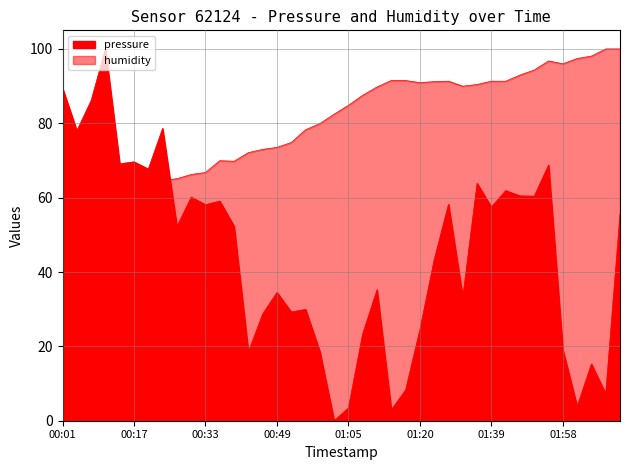

Reading left to right, extract all data points from this chart.

pressure: 00:01=89.4	00:05=78.0	00:08=86.1	00:11=100.0	00:14=69.1	00:17=69.6	00:21=67.7	00:24=78.6	00:27=52.2	00:30=60.1	00:33=58.1	00:36=59.1	00:39=52.3	00:43=18.5	00:46=28.7	00:49=34.5	00:52=29.2	00:55=29.9	00:58=18.6	01:01=0.0	01:05=3.4	01:08=23.4	01:11=35.2	01:14=2.9	01:17=8.3	01:20=24.5	01:24=43.3	01:27=58.2	01:33=33.2	01:36=63.8	01:39=57.5	01:42=61.9	01:49=60.5	01:52=60.4	01:55=68.8	01:58=19.1	02:02=3.8	02:05=15.2	02:08=7.2	02:11=55.5
humidity: 00:01=58.6	00:05=60.1	00:08=60.3	00:11=61.3	00:14=61.9	00:17=62.6	00:21=64.1	00:24=64.6	00:27=65.1	00:30=66.2	00:33=66.8	00:36=69.9	00:39=69.8	00:43=72.1	00:46=73.0	00:49=73.5	00:52=74.8	00:55=78.3	00:58=79.9	01:01=82.5	01:05=84.8	01:08=87.5	01:11=89.8	01:14=91.5	01:17=91.5	01:20=90.9	01:24=91.2	01:27=91.3	01:33=90.0	01:36=90.4	01:39=91.3	01:42=91.3	01:49=93.0	01:52=94.3	01:55=96.8	01:58=96.0	02:02=97.4	02:05=98.1	02:08=100.0	02:11=100.0